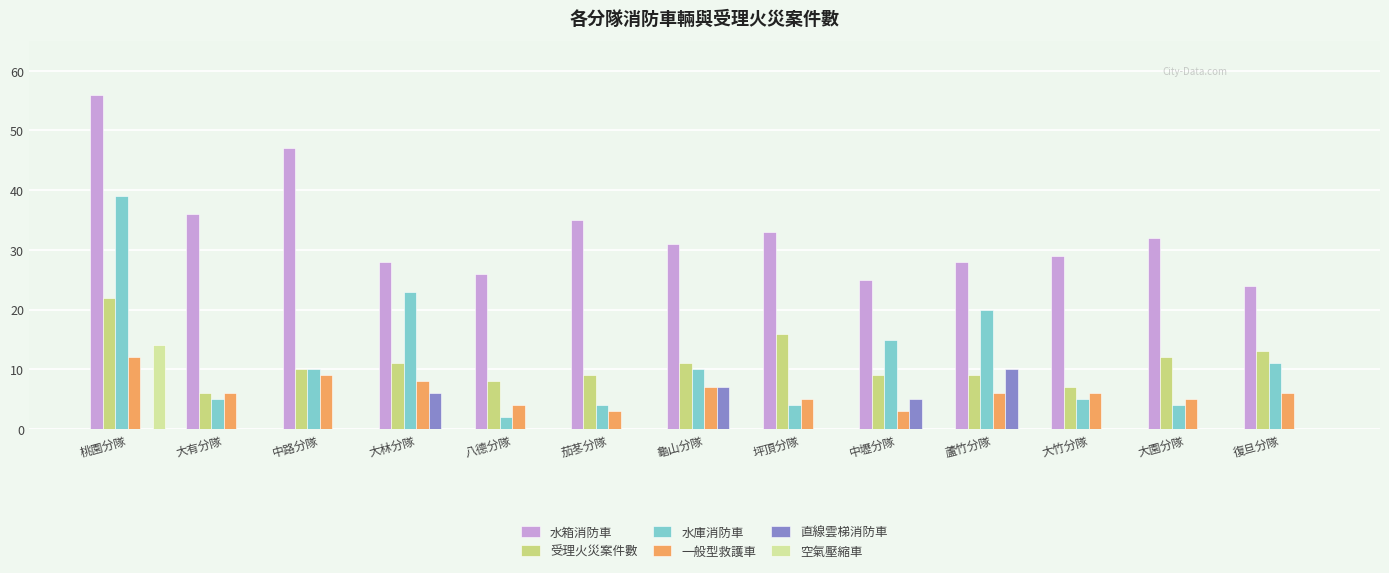

Which series has the largest total across all categories?

水箱消防車